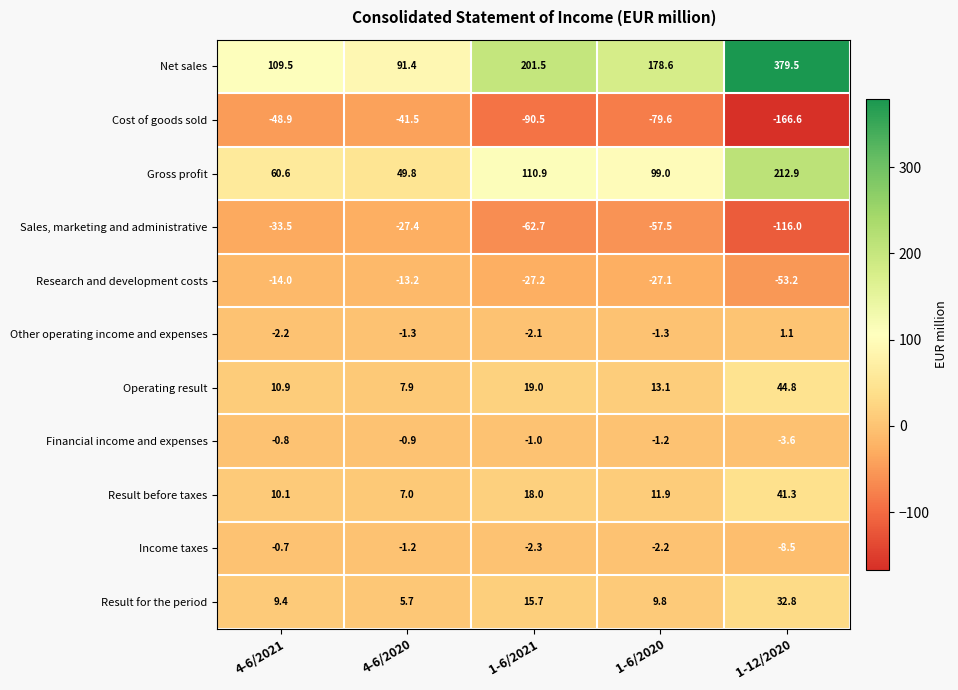

Where is Cost of goods sold nearest to the value -104?

1-6/2021